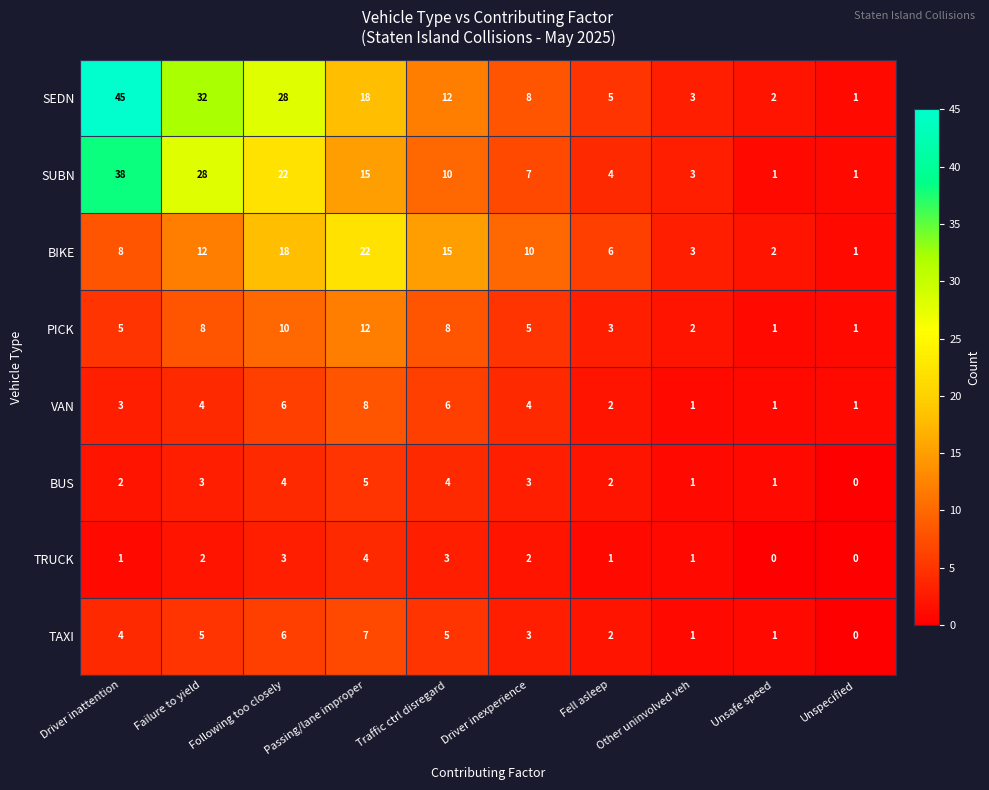

How many BUS values are between 1 and 4?

8